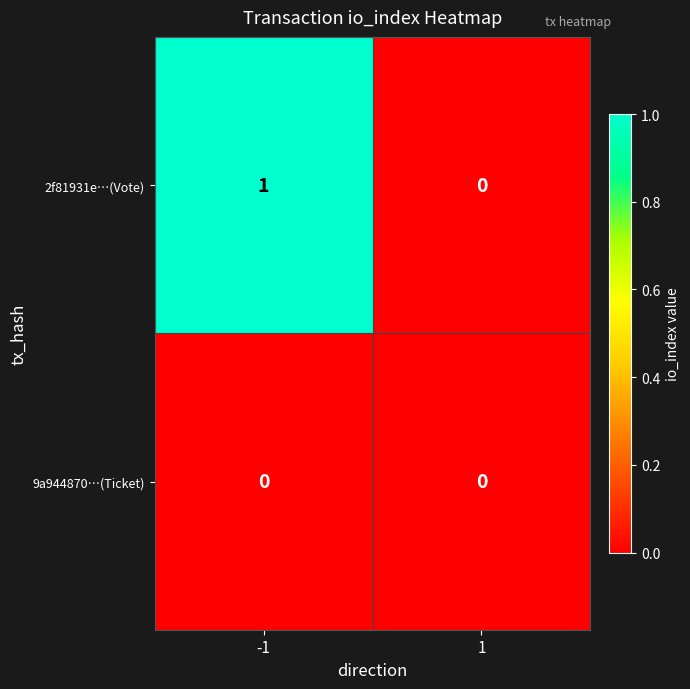

True or false: 9a944870…(Ticket) has a value of 0 at 1.

True